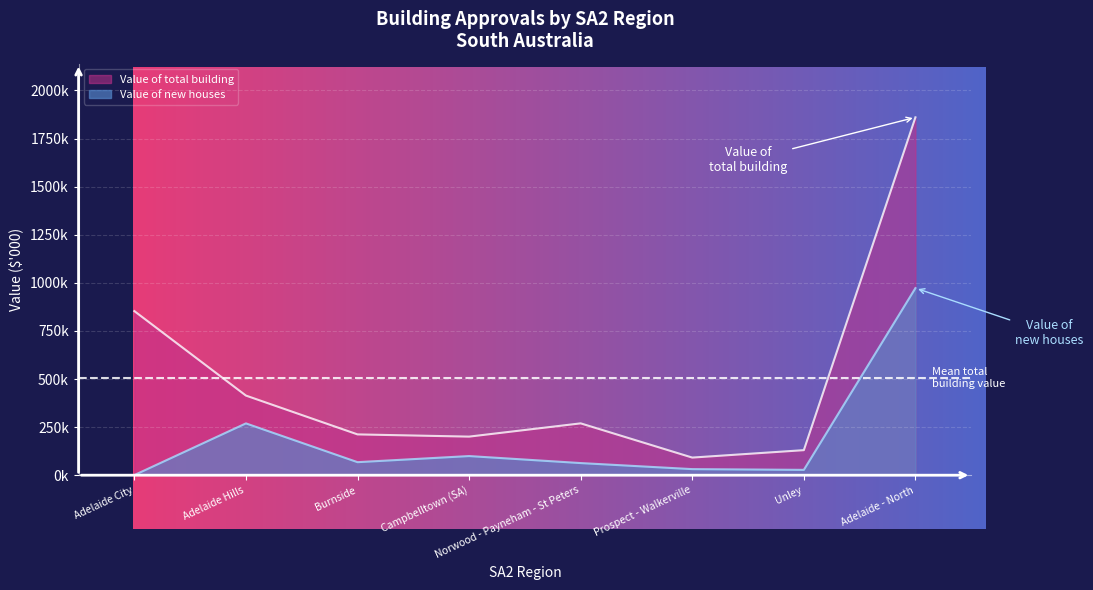

Rank the series by their maximum value, from lowest to highest.

Value of new houses, Value of total building